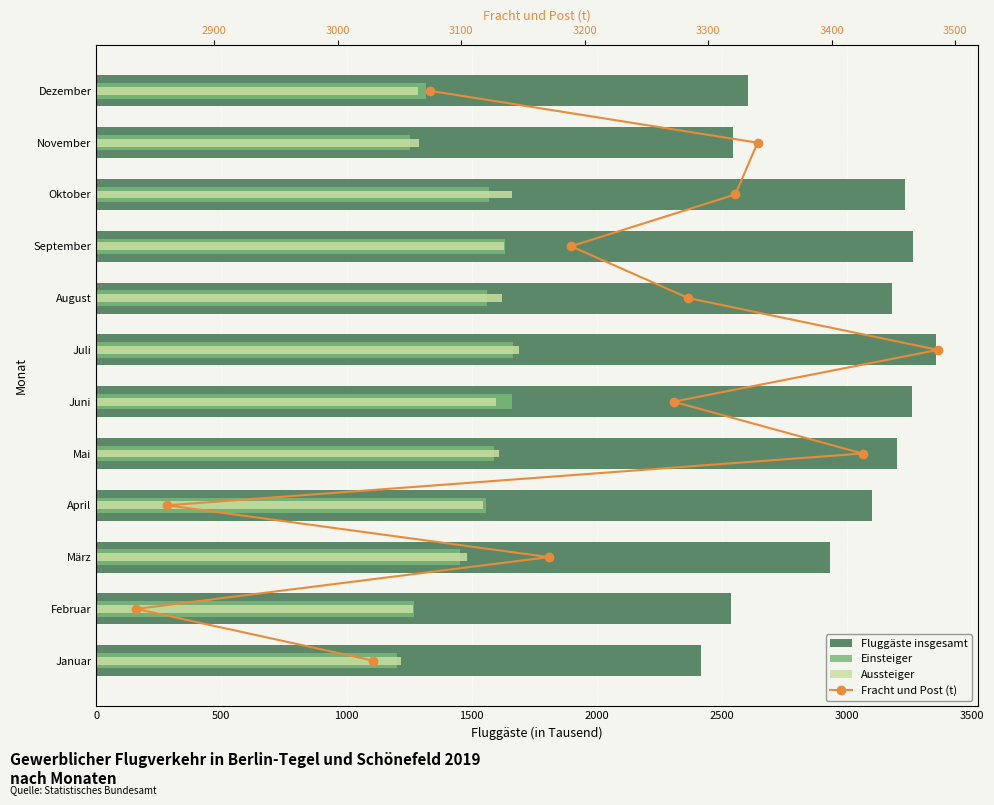

What are all the series names shown in the legend?

Fluggäste insgesamt, Einsteiger, Aussteiger, Fracht und Post (t)